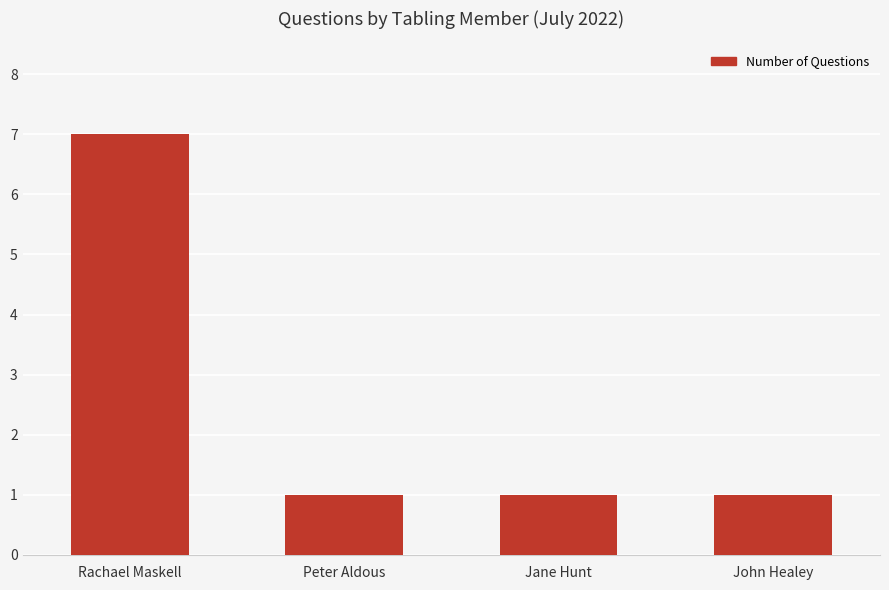

Reading left to right, list all the values displayed in this chart.

Rachael Maskell=7	Peter Aldous=1	Jane Hunt=1	John Healey=1